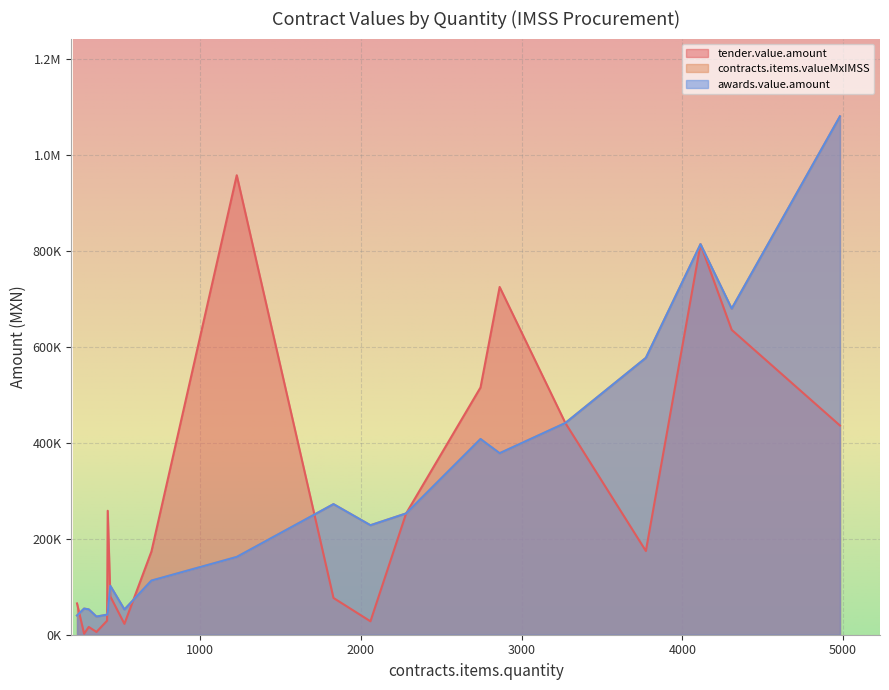

True or false: tender.value.amount and awards.value.amount intersect in this chart.

True